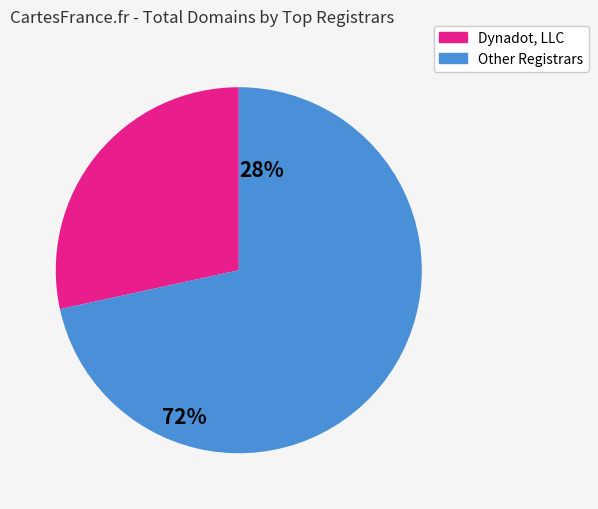

Is there a majority slice in this chart?

Yes